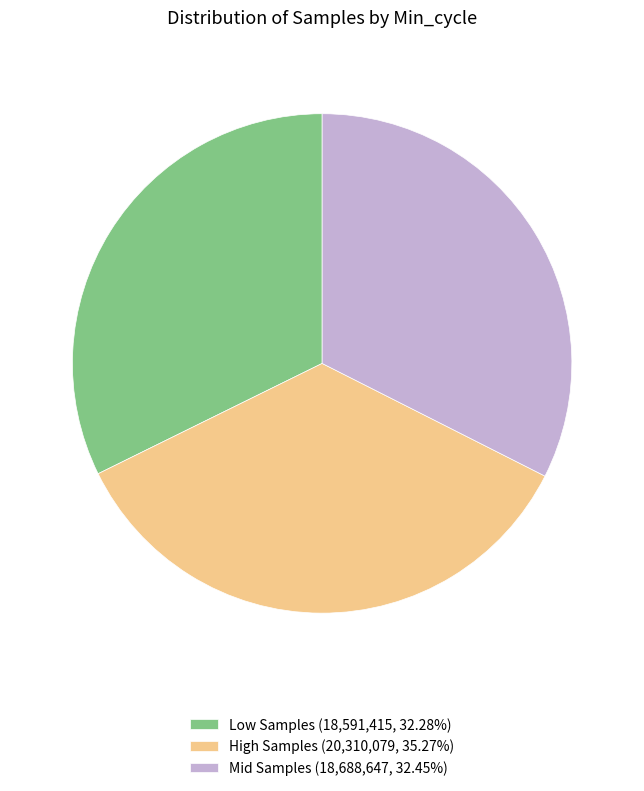

Is Mid Samples (18,688,647, 32.45%) the majority of the pie?

No